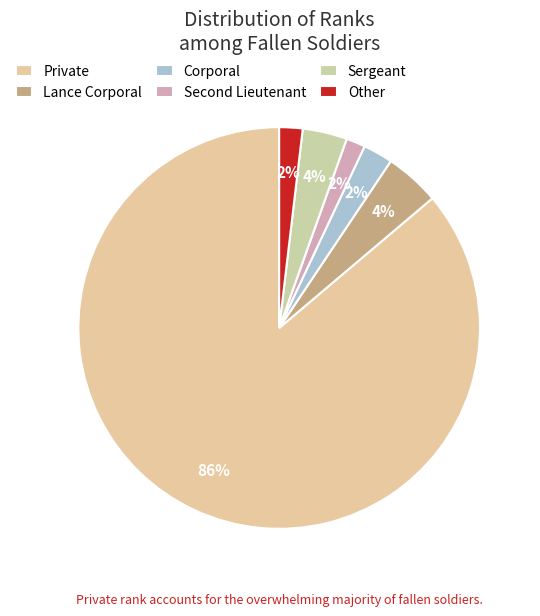

Which slice represents more than half of the pie?

Private